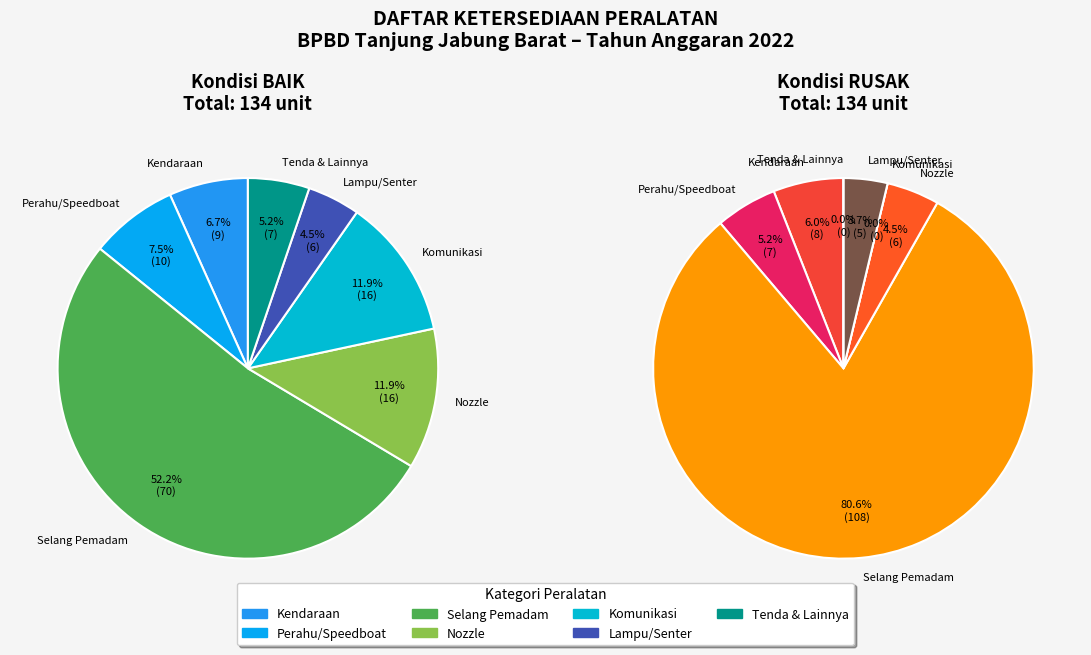

Which category has the biggest portion of the pie?

Selang Pemadam 2,5 Inch